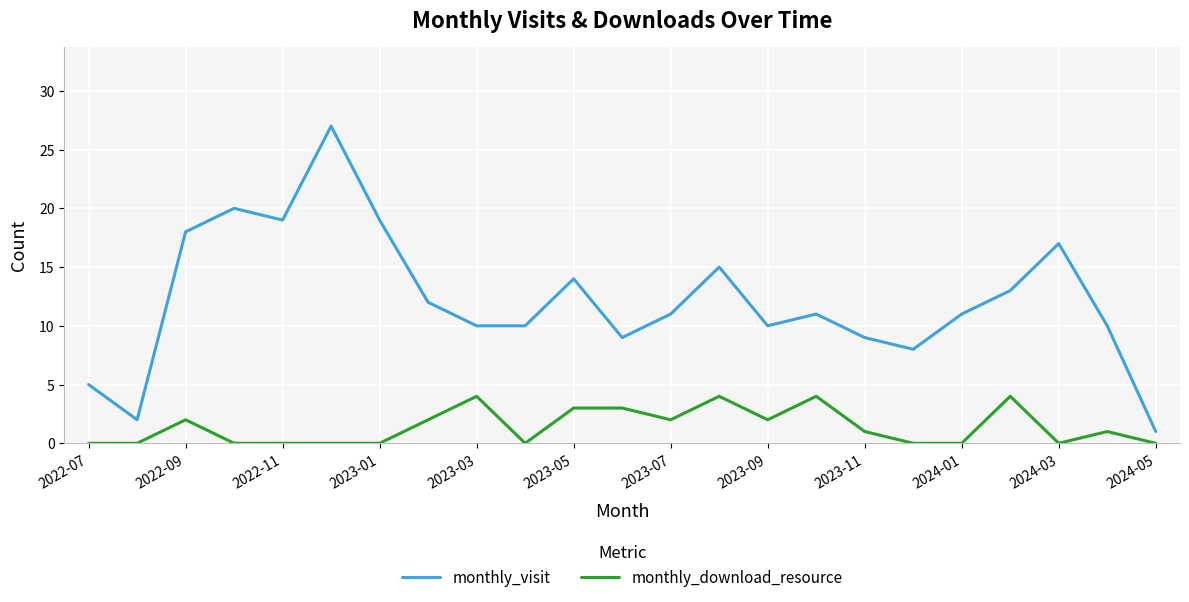

What is the greatest value displayed?

27